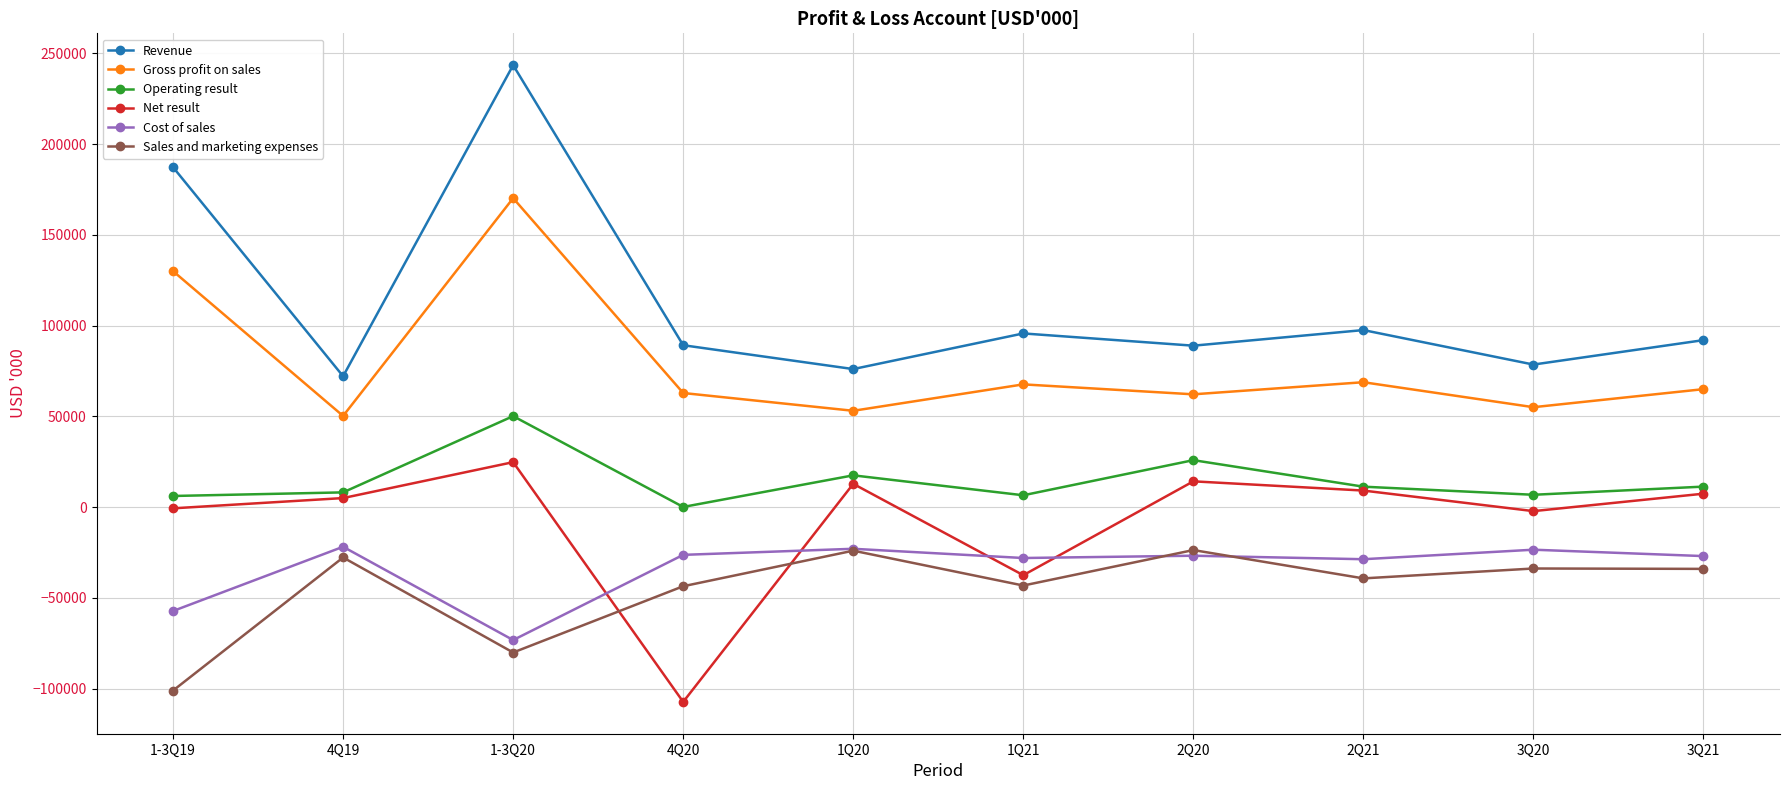

The value of Operating result at 4Q20 is 66. True or false?

True